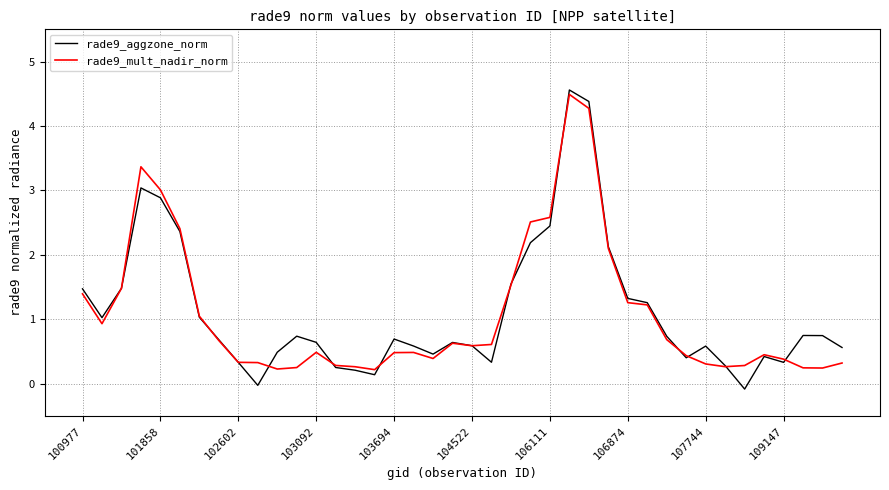

Which series has the largest range (max minus min)?

rade9_aggzone_norm